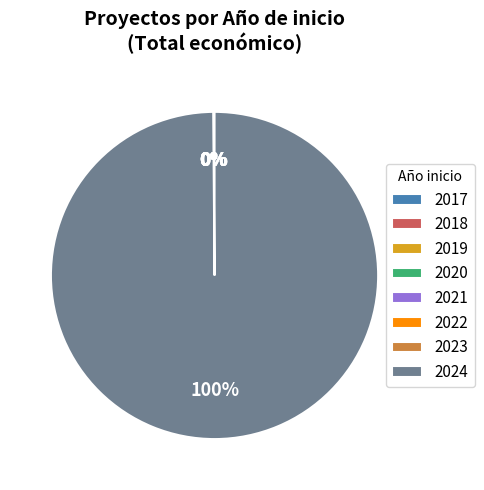

To the nearest percent, what is the difference between the largest and smallest slice percentages?

100%